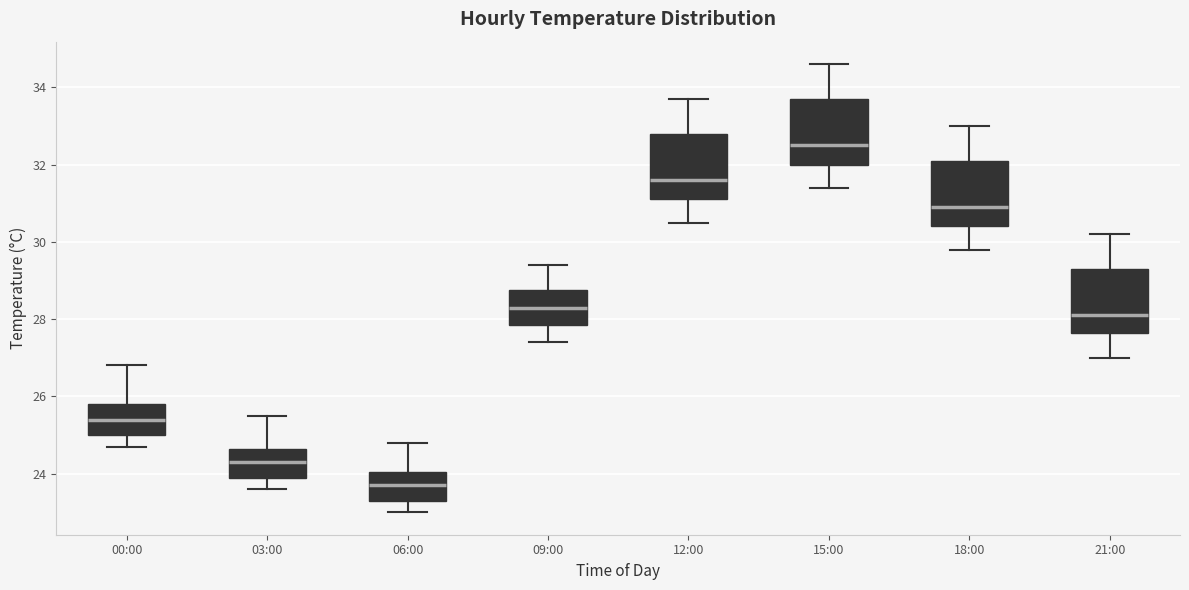

Which box's median line is the highest?

15:00